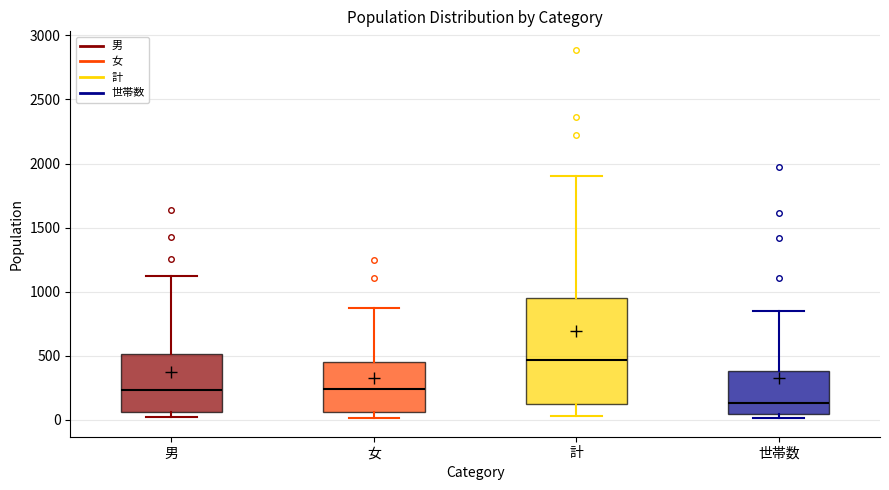

Which box has the lowest median line?

世帯数